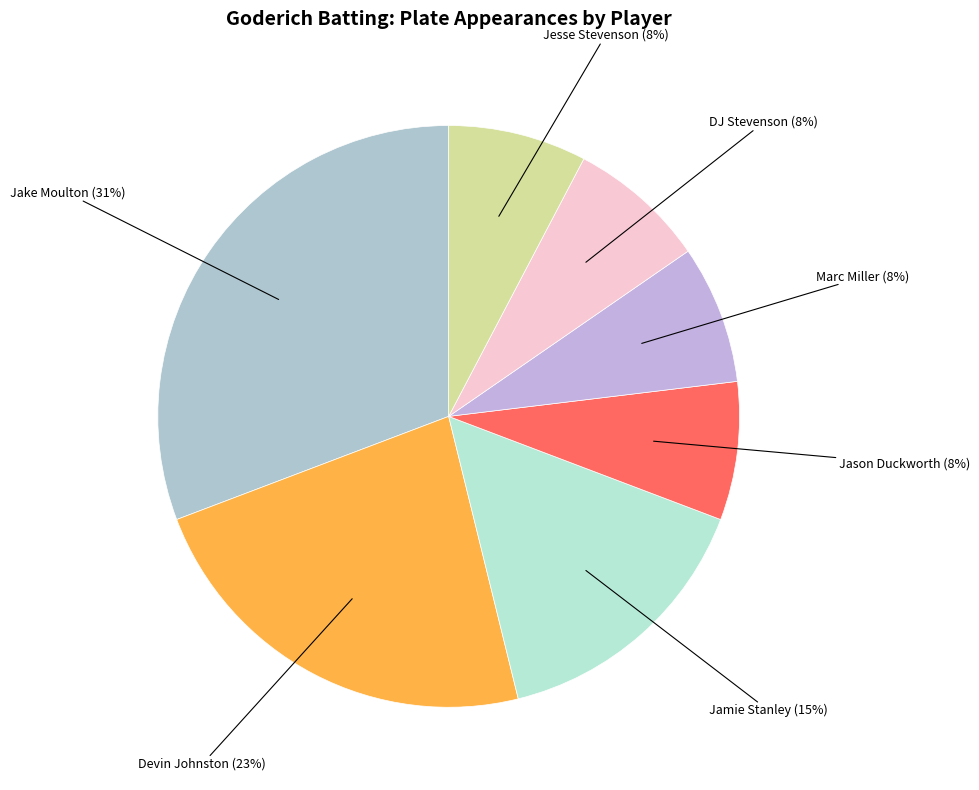

Count the number of slices in the pie.

7